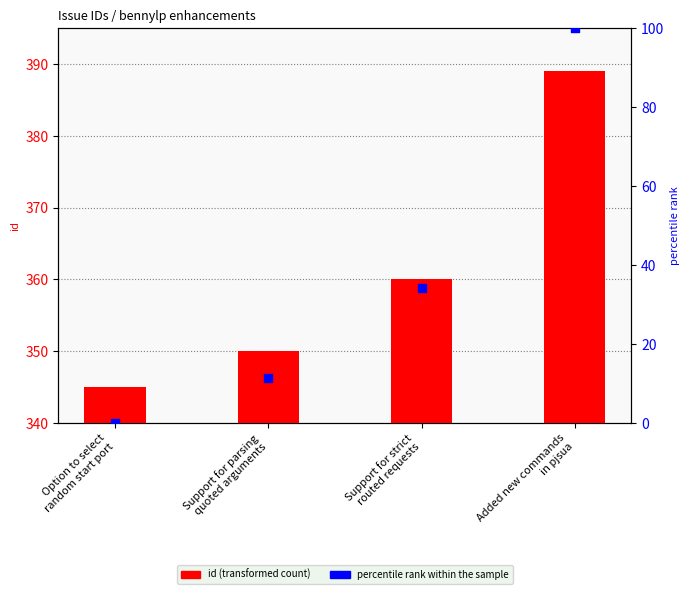

Which series has the largest Y range (max minus min)?

percentile rank within the sample